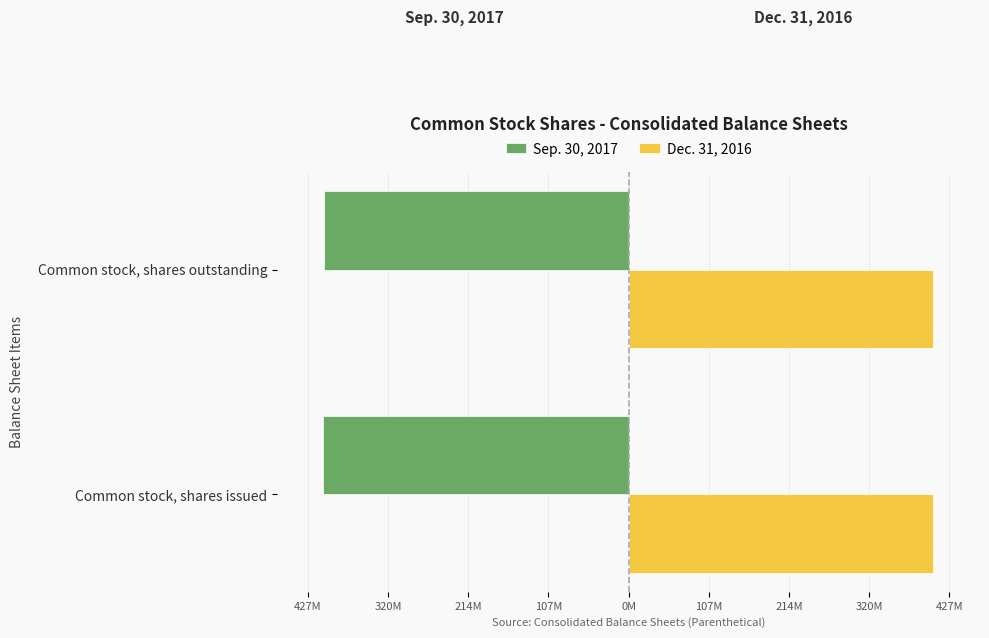

What is the highest value of the Sep. 30, 2017 series?

-404999758.0